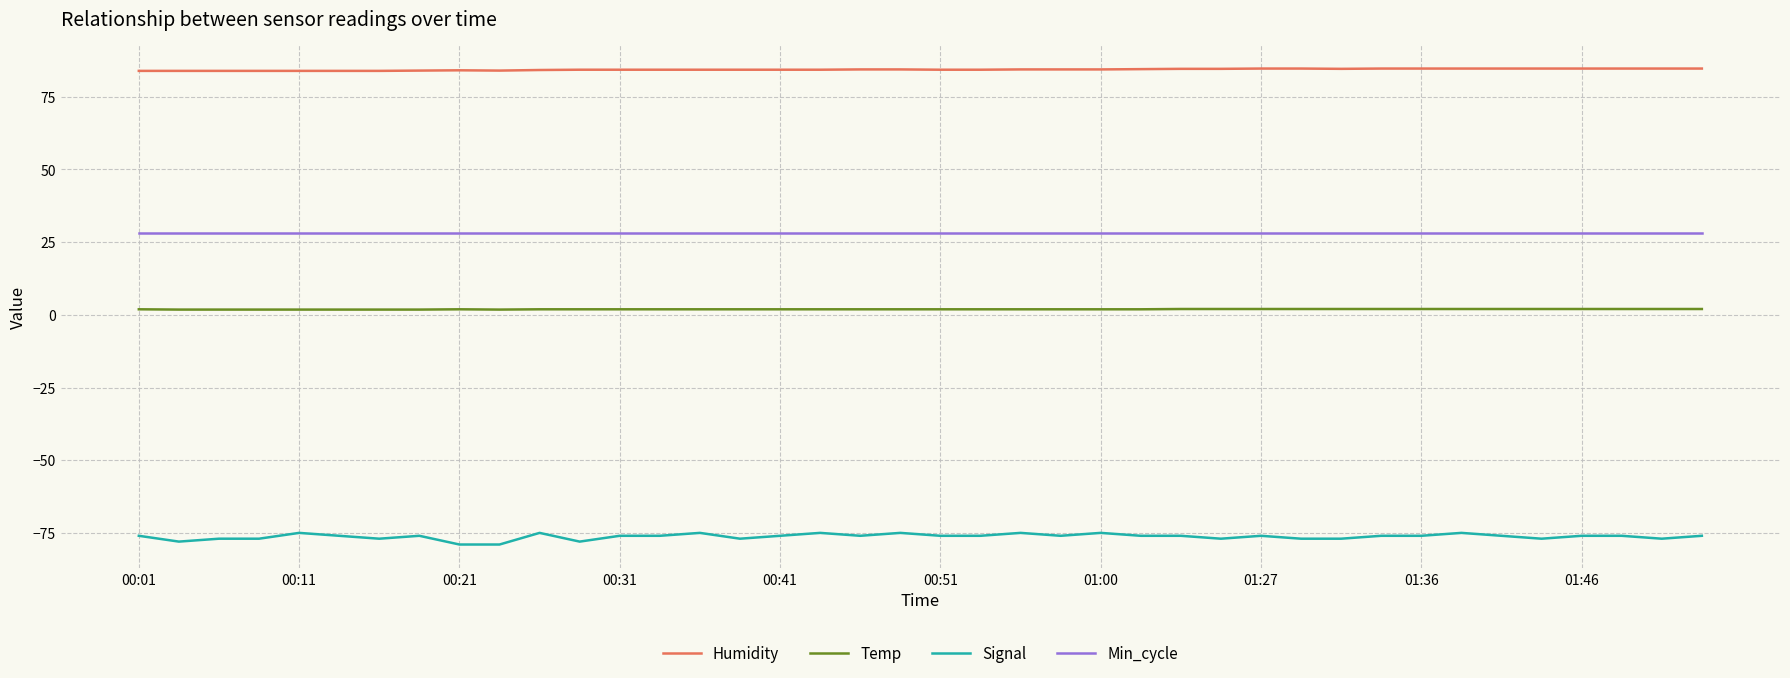

What is the highest value of the Humidity series?

84.7